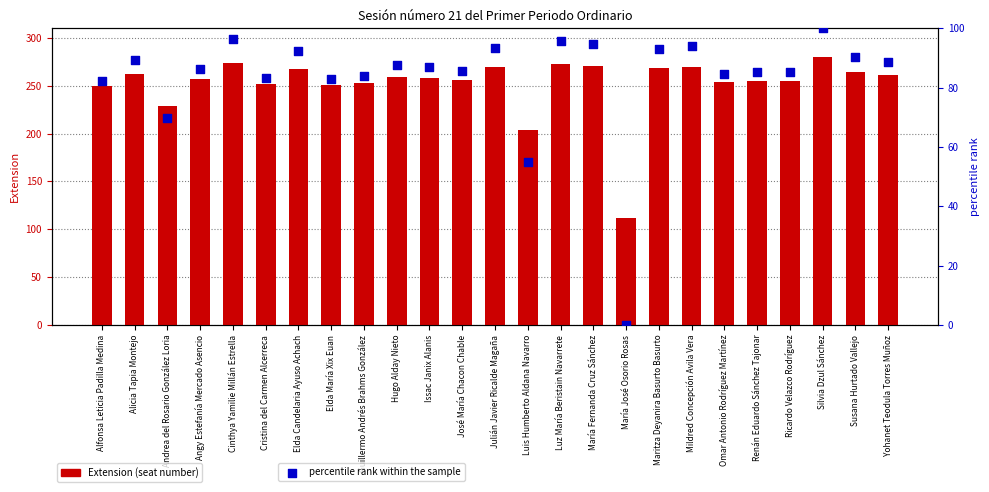

Which series reaches the minimum Y coordinate?

percentile rank within the sample